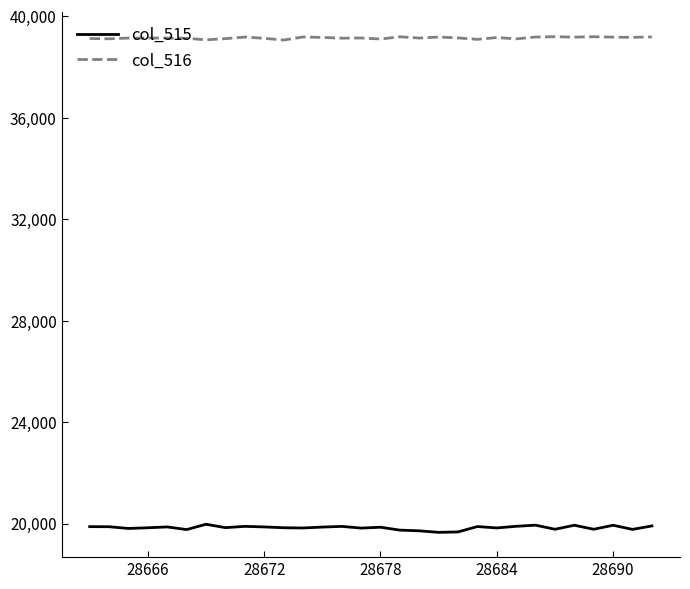

What is the difference between the second highest and second lowest values in the col_516 series?

123